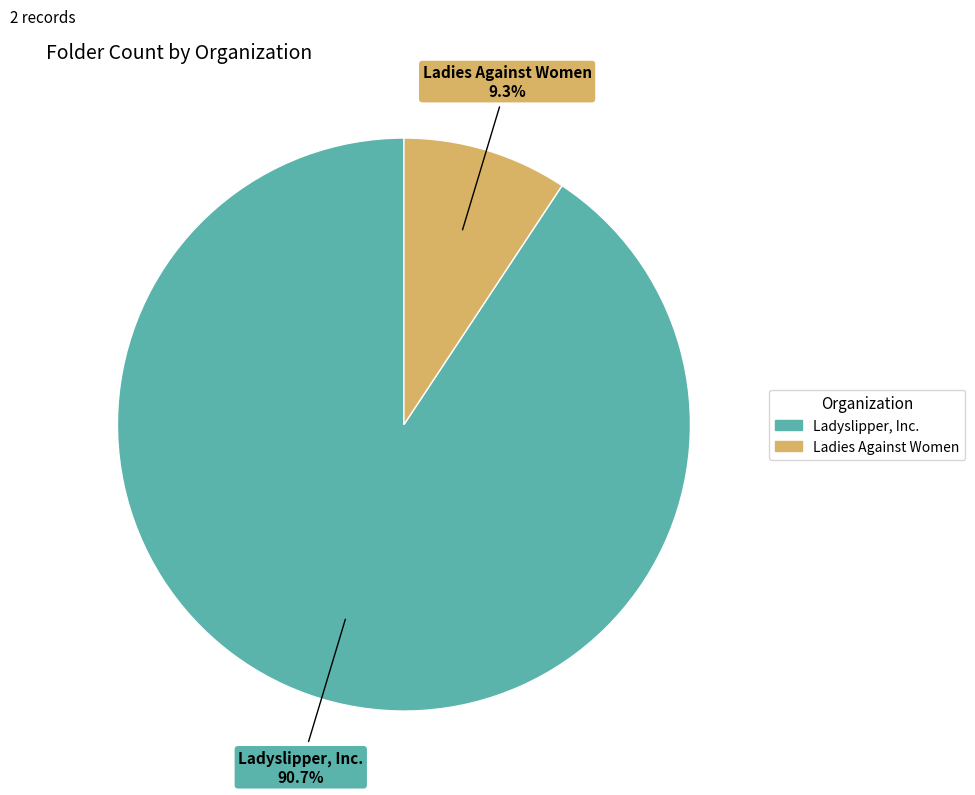

Which slice represents more than half of the pie?

Ladyslipper, Inc.